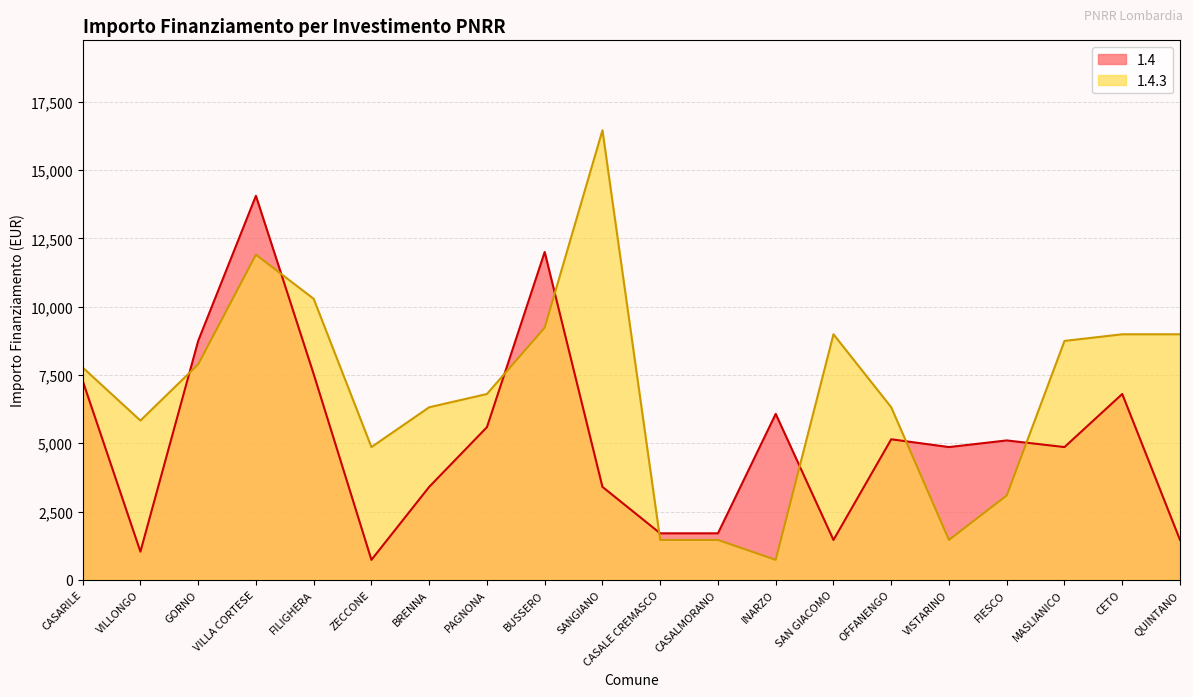

Reading left to right, transcribe all the data shown in this chart.

1.4: CASARILE=7290	VILLONGO=1029	GORNO=8748	VILLA CORTESE=14063	FILIGHERA=7533	ZECCONE=729	BRENNA=3402	PAGNONA=5589	BUSSERO=12005	SANGIANO=3402	CASALE CREMASCO=1701	CASALMORANO=1701	INARZO=6075	SAN GIACOMO=1458	OFFANENGO=5145	VISTARINO=4860	FIESCO=5103	MASLIANICO=4860	CETO=6804	QUINTANO=1458
1.4.3: CASARILE=7776	VILLONGO=5831	GORNO=7889	VILLA CORTESE=11907	FILIGHERA=10290	ZECCONE=4860	BRENNA=6318	PAGNONA=6804	BUSSERO=9234	SANGIANO=16464	CASALE CREMASCO=1458	CASALMORANO=1458	INARZO=729	SAN GIACOMO=8991	OFFANENGO=6318	VISTARINO=1458	FIESCO=3087	MASLIANICO=8748	CETO=8991	QUINTANO=8991